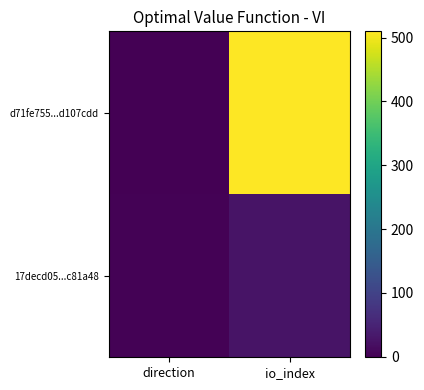

Reading left to right, what are all the values shown in this chart?

d71fe755...d107cdd: direction=-1	io_index=510
17decd05...c81a48: direction=1	io_index=25